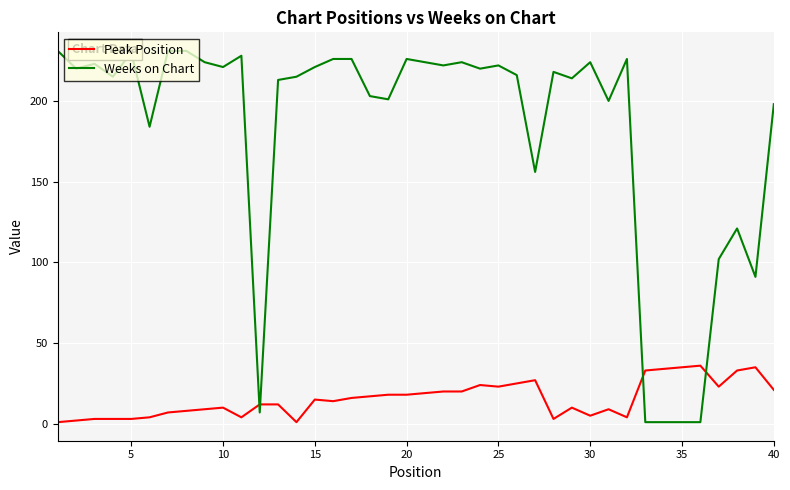

Which series has the widest spread of values?

Weeks on Chart